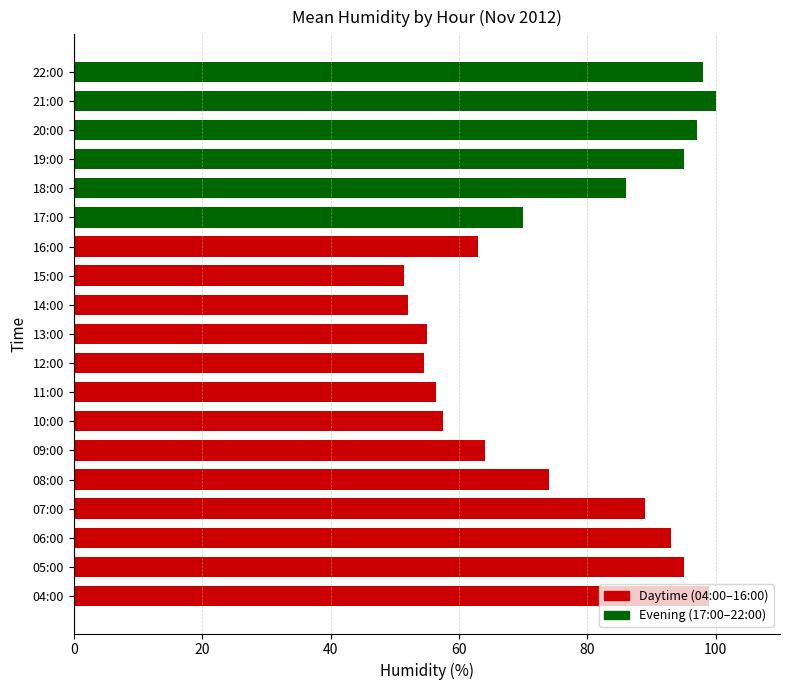

Are the bars grouped side by side (vs. stacked)?

No